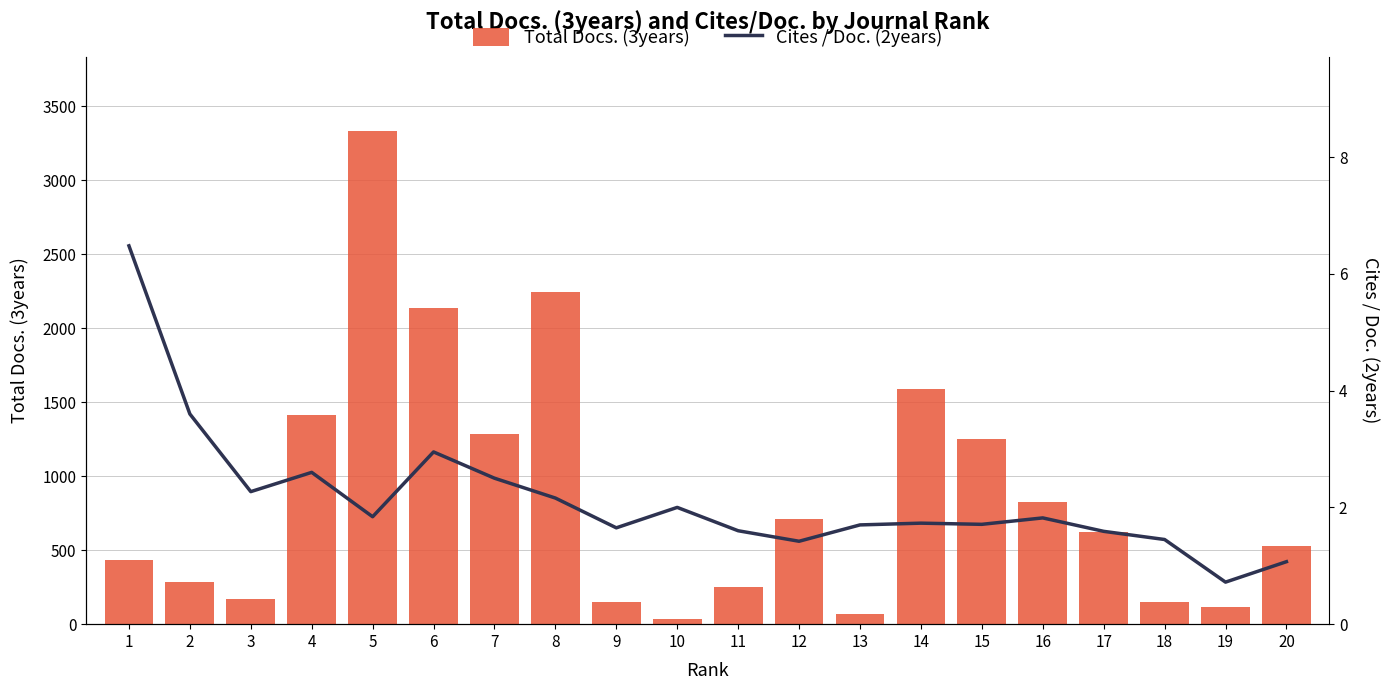

Is it true that Total Docs. (3years) equals 151.0 at 9?

True